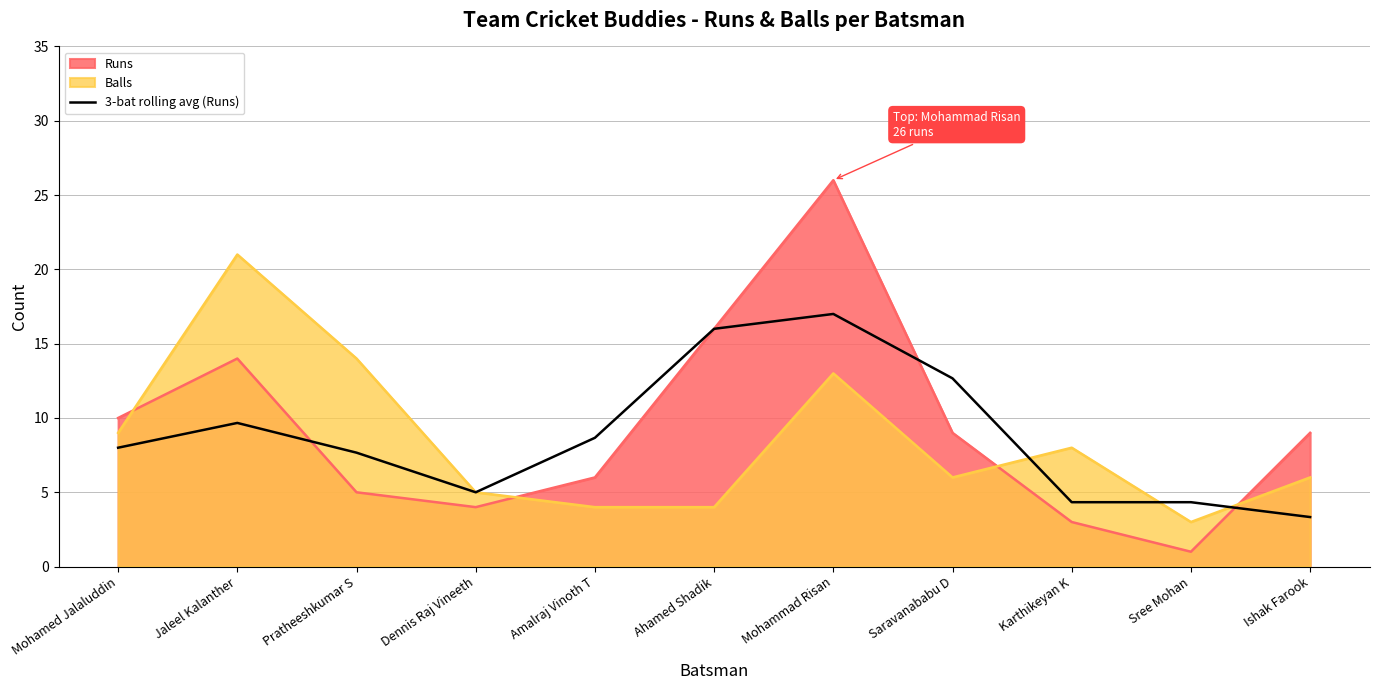

Does the chart display data point markers on the line(s)?

No